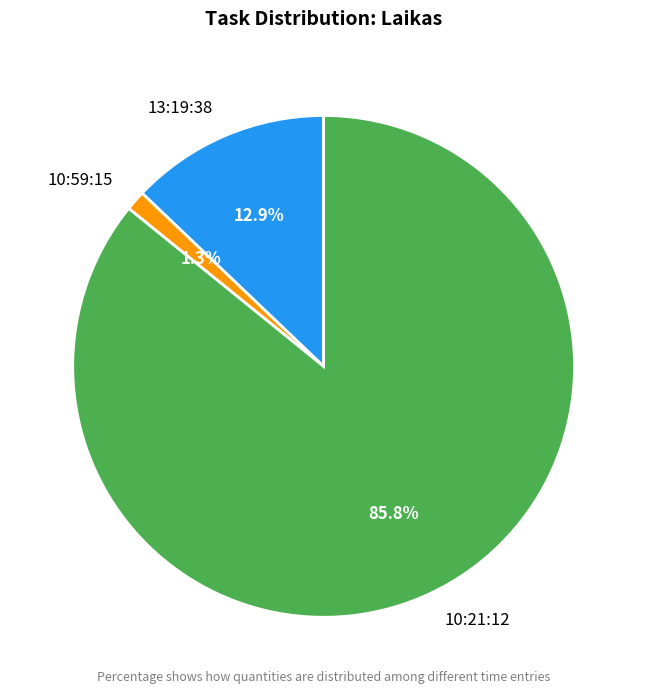

To the nearest percent, what is the difference between the 10:59:15 and 10:21:12 slice percentages?

85%